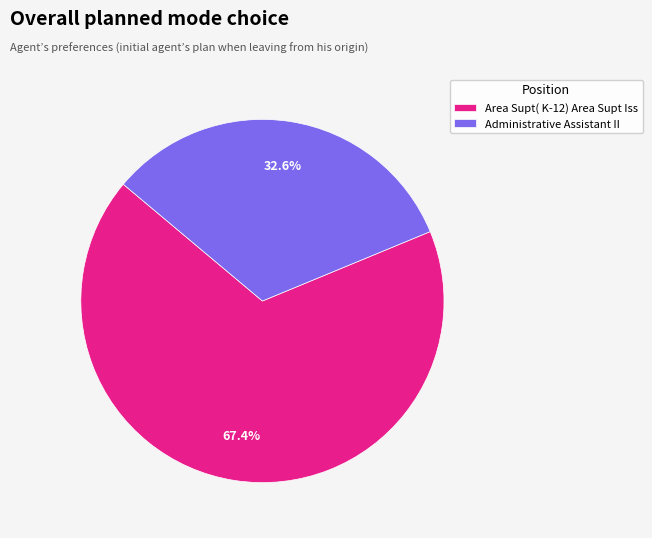

Which category has the smallest portion of the pie?

Administrative Assistant II